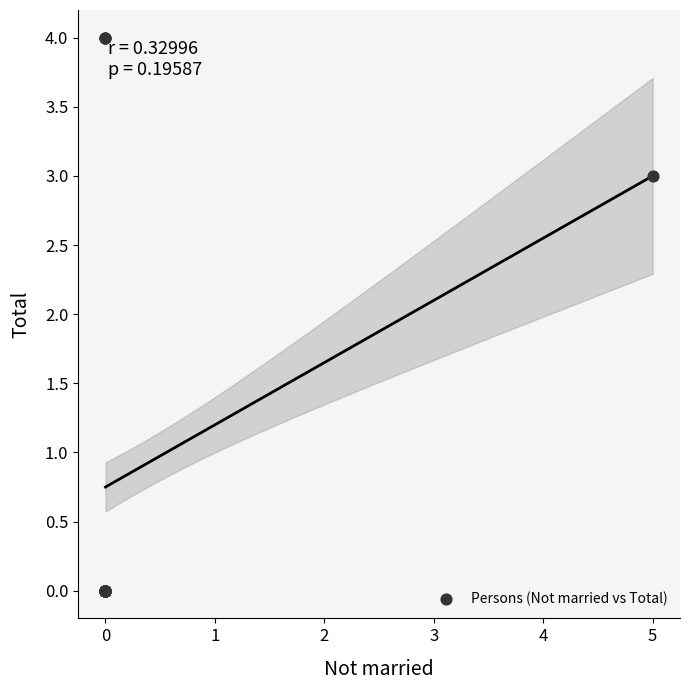

What Y value in the scatter plot is closest to 2?

3